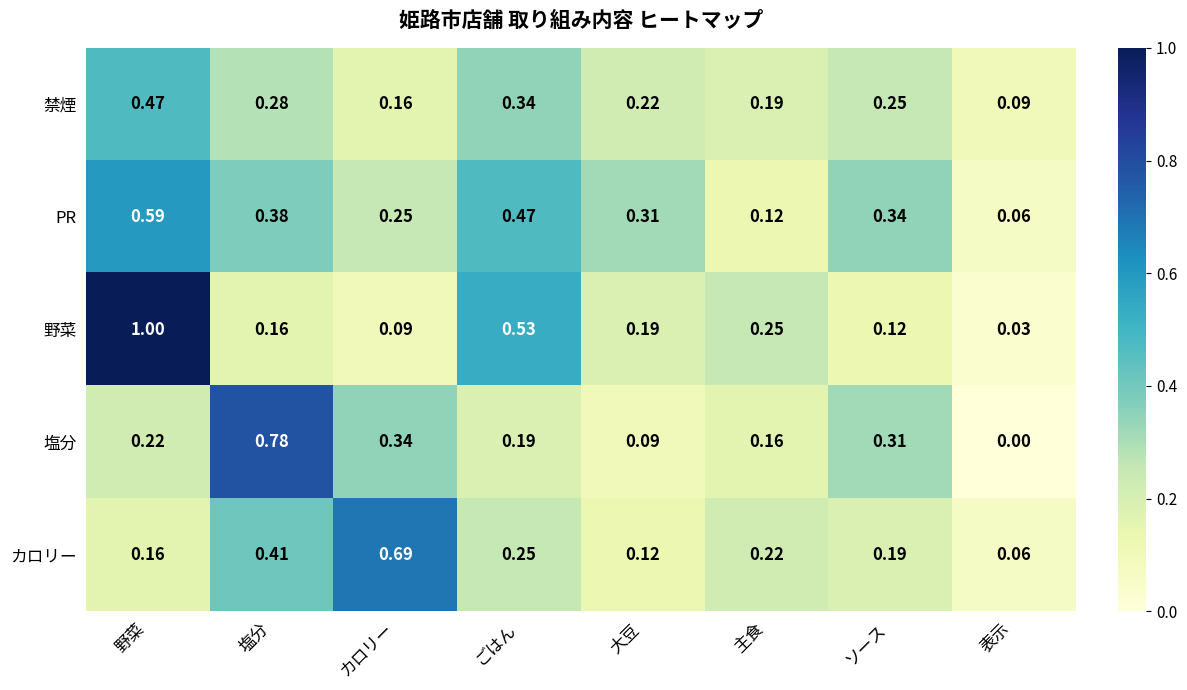

Which label corresponds to the largest value in the chart?

野菜